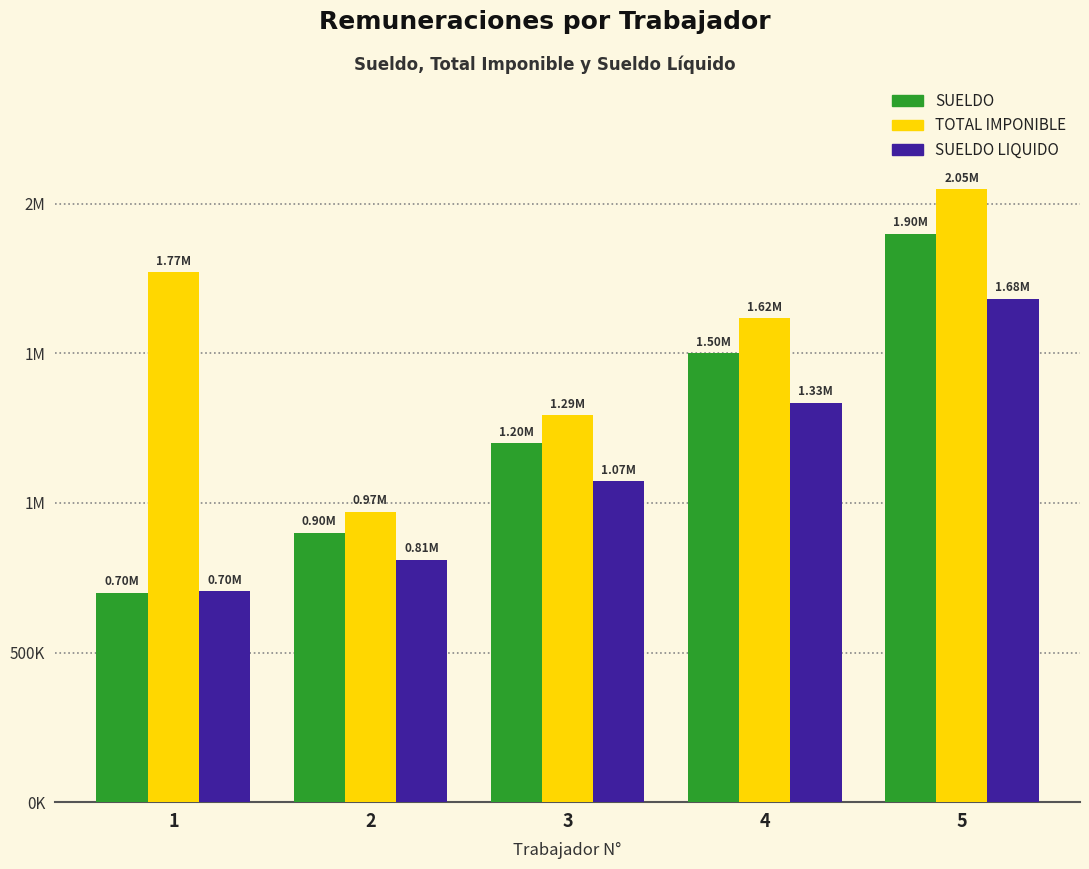

Does the chart contain stacked bars?

No